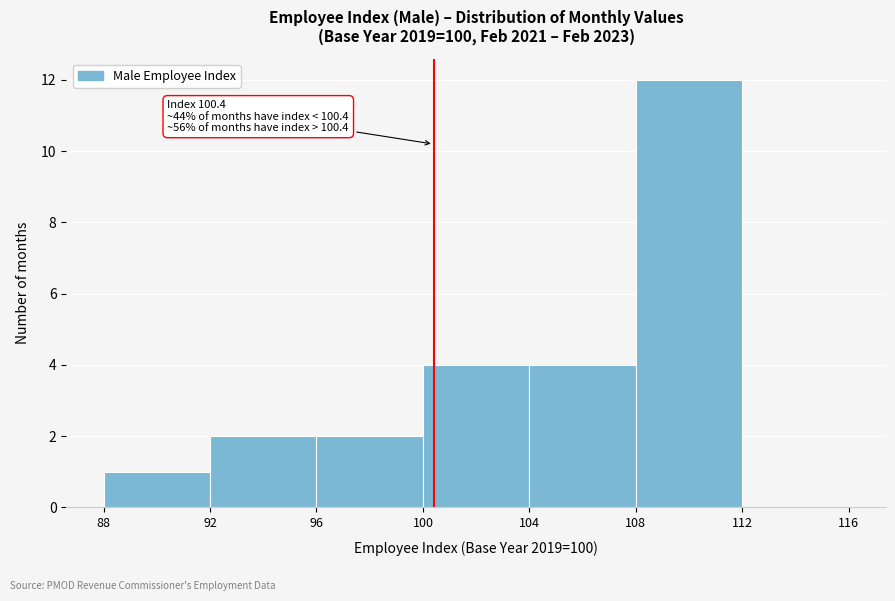

Over which range of the x-axis is the bar tallest?

108 to 112